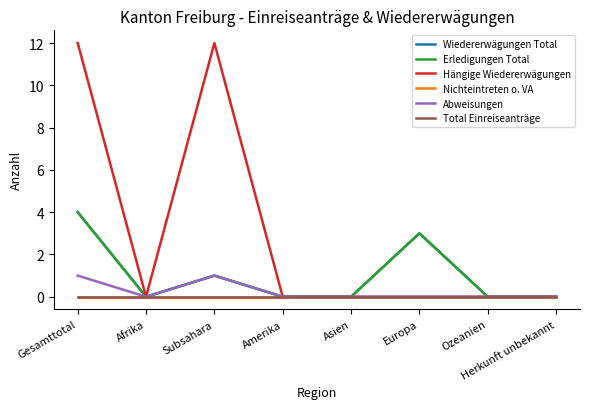

Does the chart have visible grid lines?

No